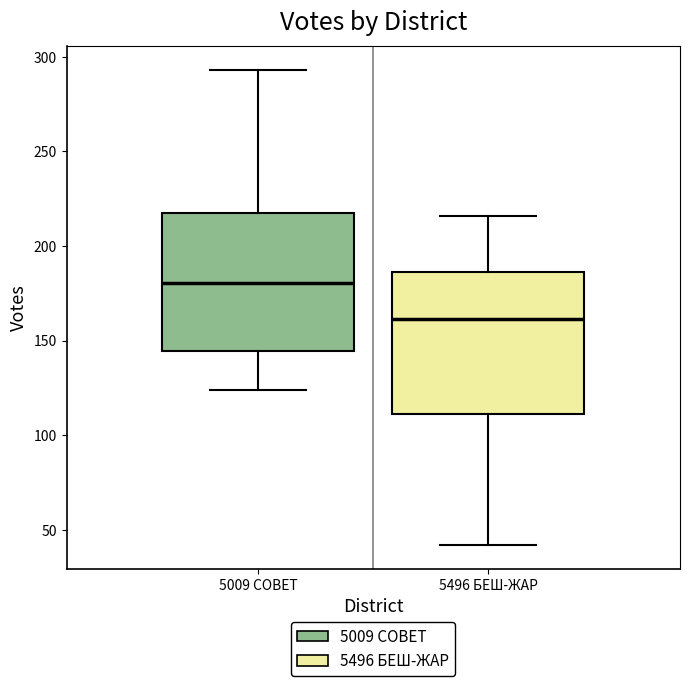

Reading left to right, transcribe this box plot: for each box, give where its median line is, the range the box spans, and where its two whiskers end, as read against the y-axis. The values are not printed on the chart, so give them approximately, as read against the axis.

5009 СОВЕТ: median 180, box 145 to 215, whiskers 125 to 295
5496 БЕШ-ЖАР: median 160, box 110 to 185, whiskers 40 to 215